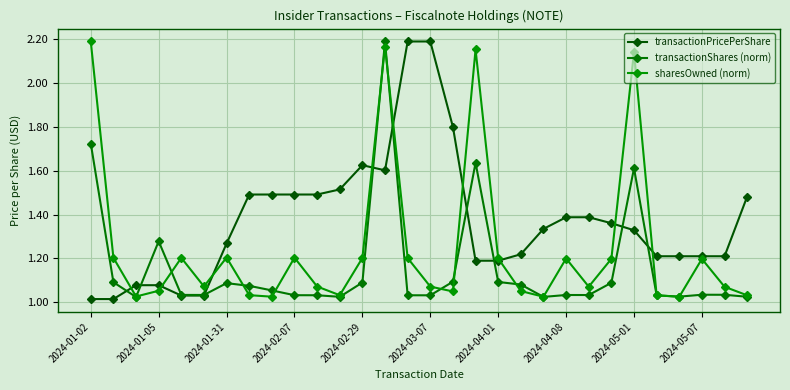

At which category does the chart reach its peak across all series?

2024-03-07